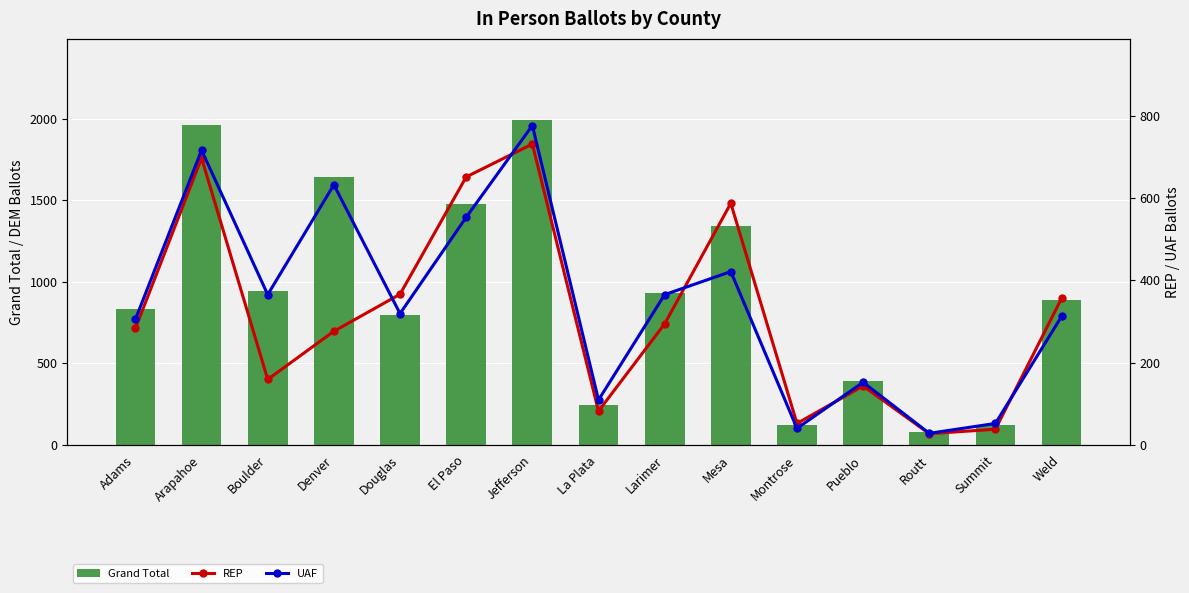

True or false: Grand Total has a value of 798 at Douglas.

True